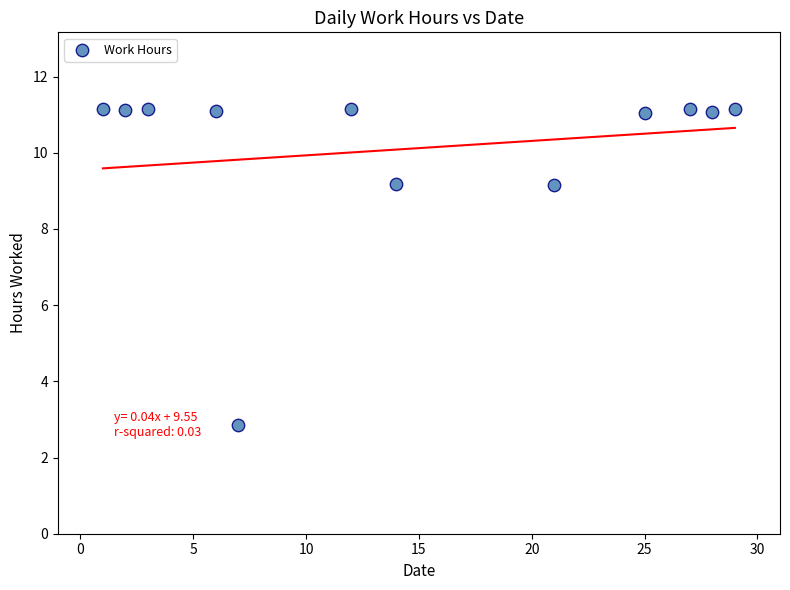

What is the average X value?

14.6